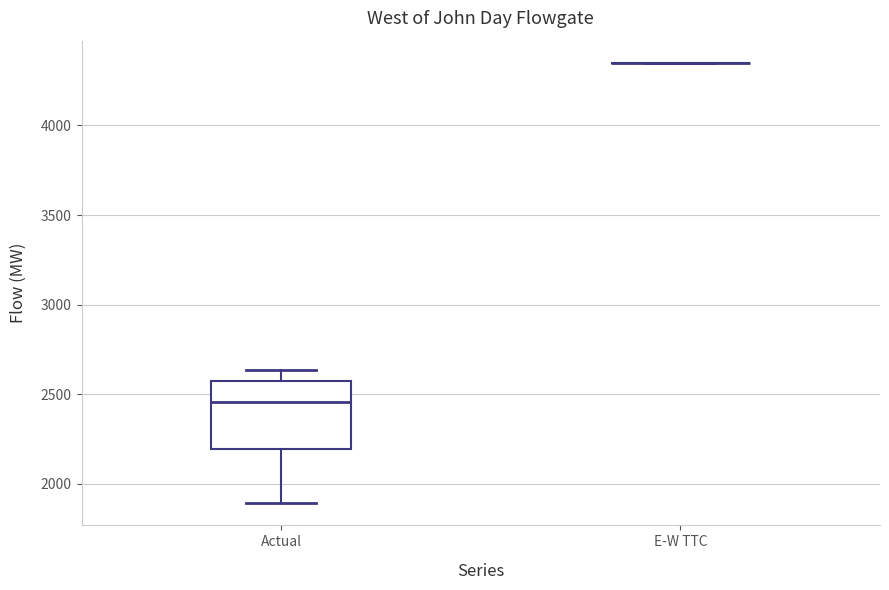

Where does the lower whisker of the box for Actual end on the y-axis? The values are not printed on the chart, so give them approximately, as read against the axis.

1900